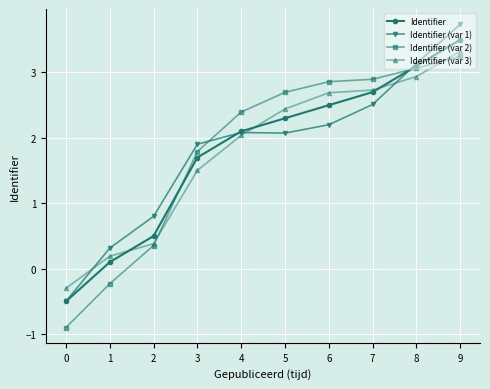

What is the difference between the Identifier (var 3) values at 1 and 7?

2.5